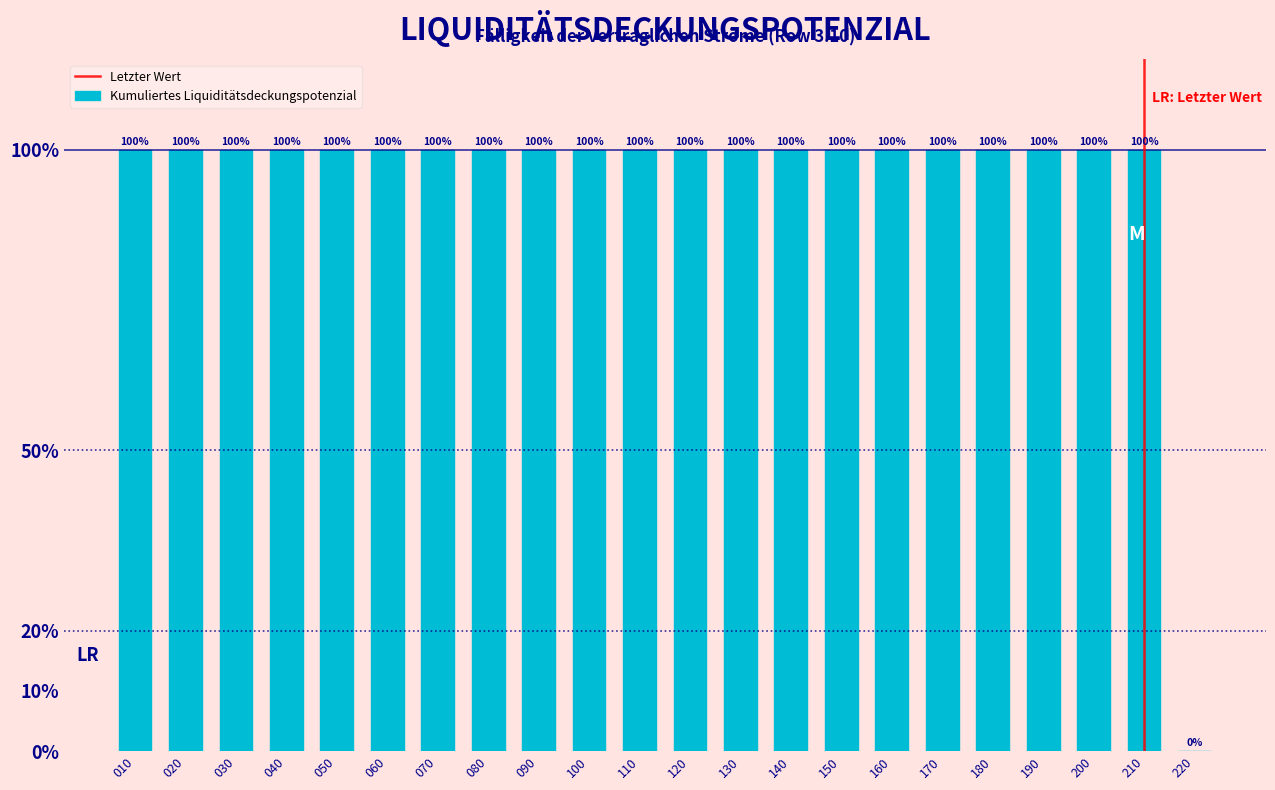

Are the bars horizontal?

No